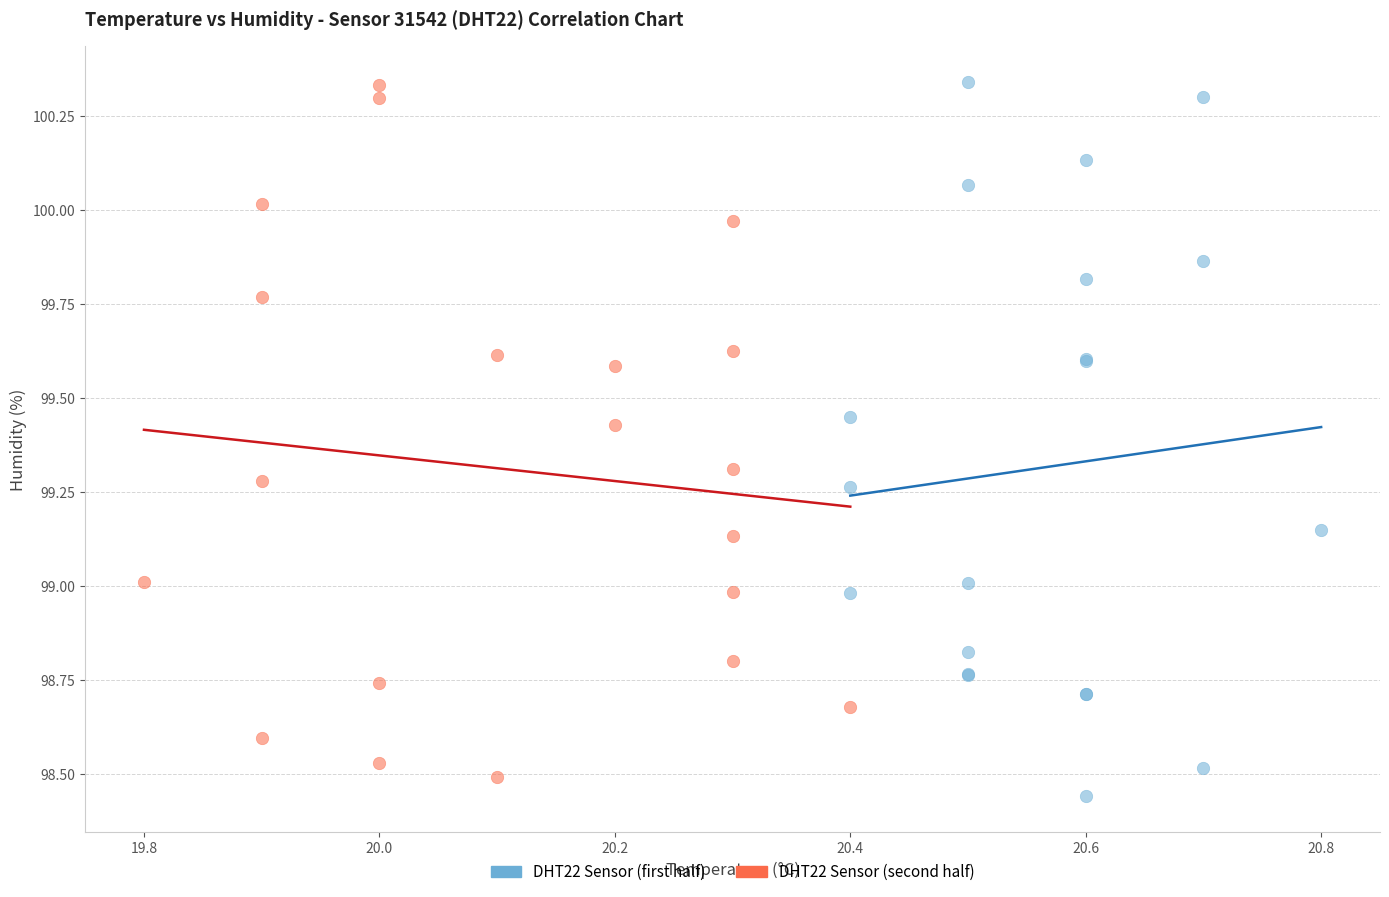

What are all the series names shown in the legend?

DHT22 Sensor (first half), DHT22 Sensor (second half)